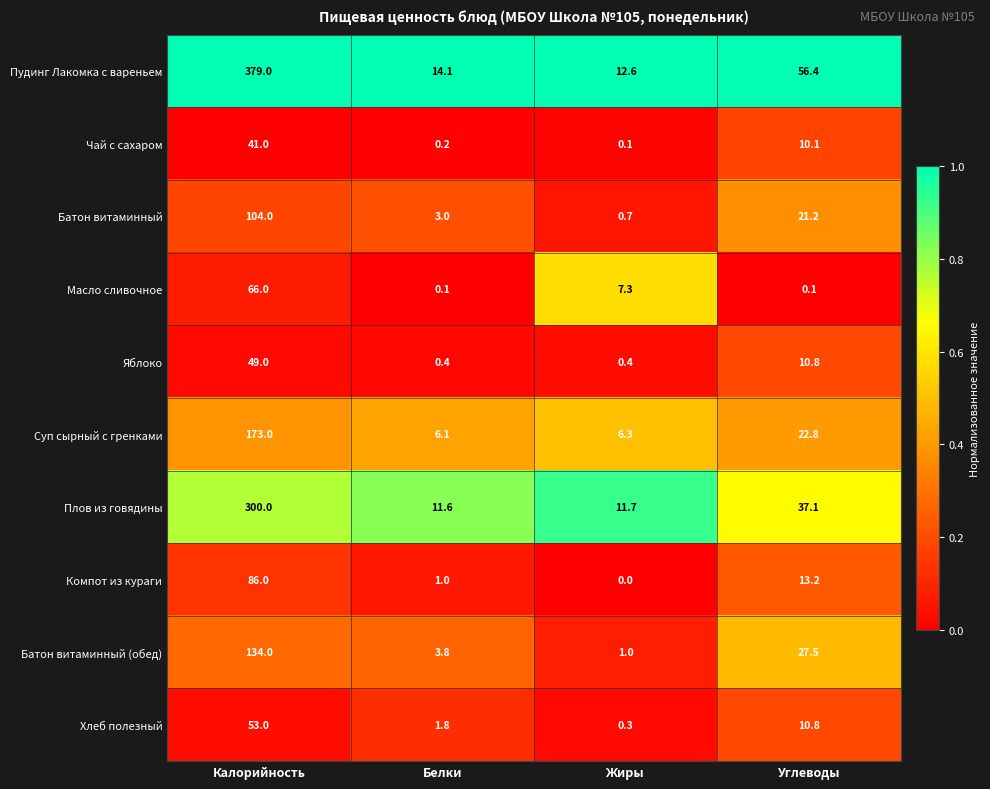

Is it true that Хлеб полезный equals 1.8 at Белки?

True